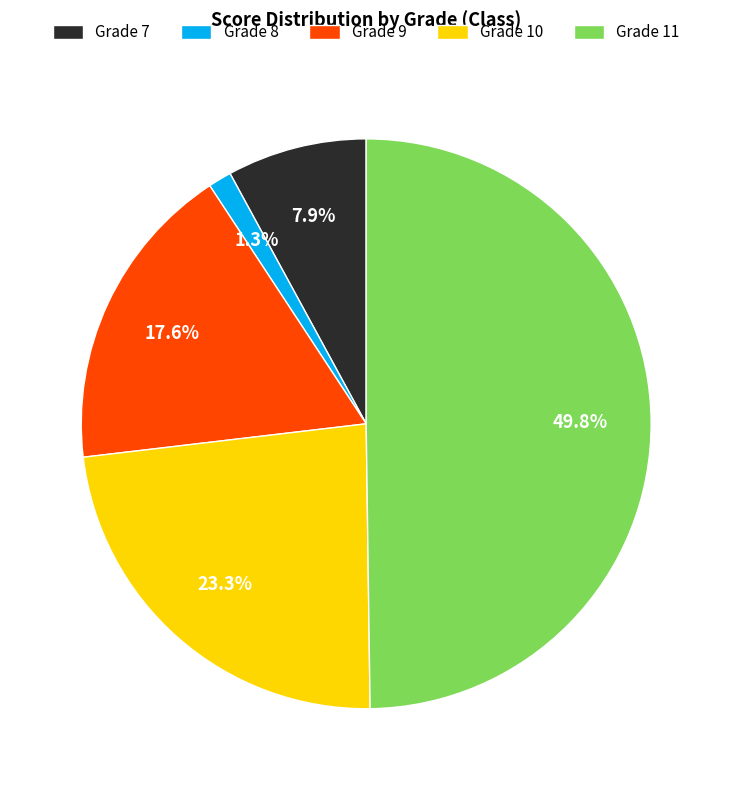

To the nearest percent, what is the average slice percentage?

20%